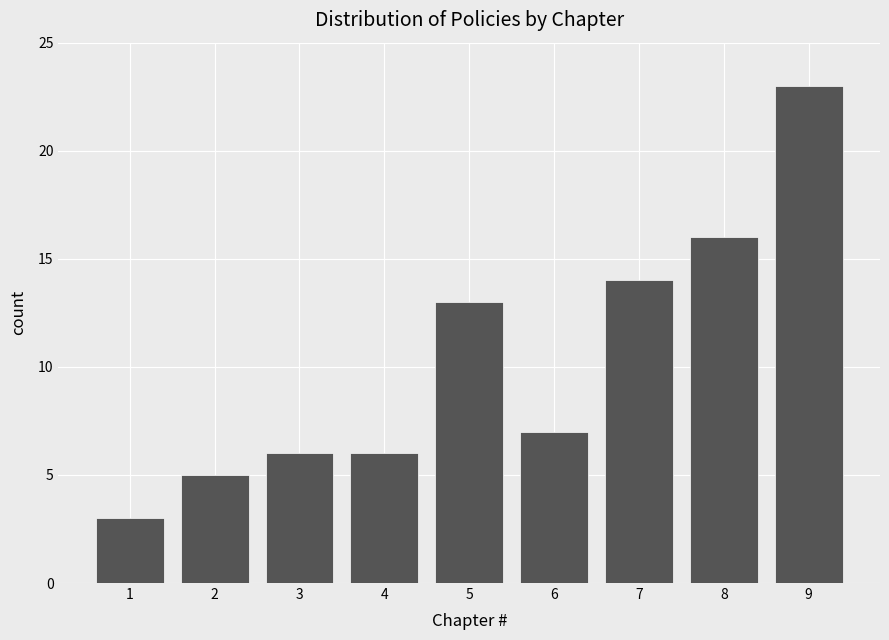

Reading left to right, transcribe all the data shown in this chart.

1=3	2=5	3=6	4=6	5=13	6=7	7=14	8=16	9=23